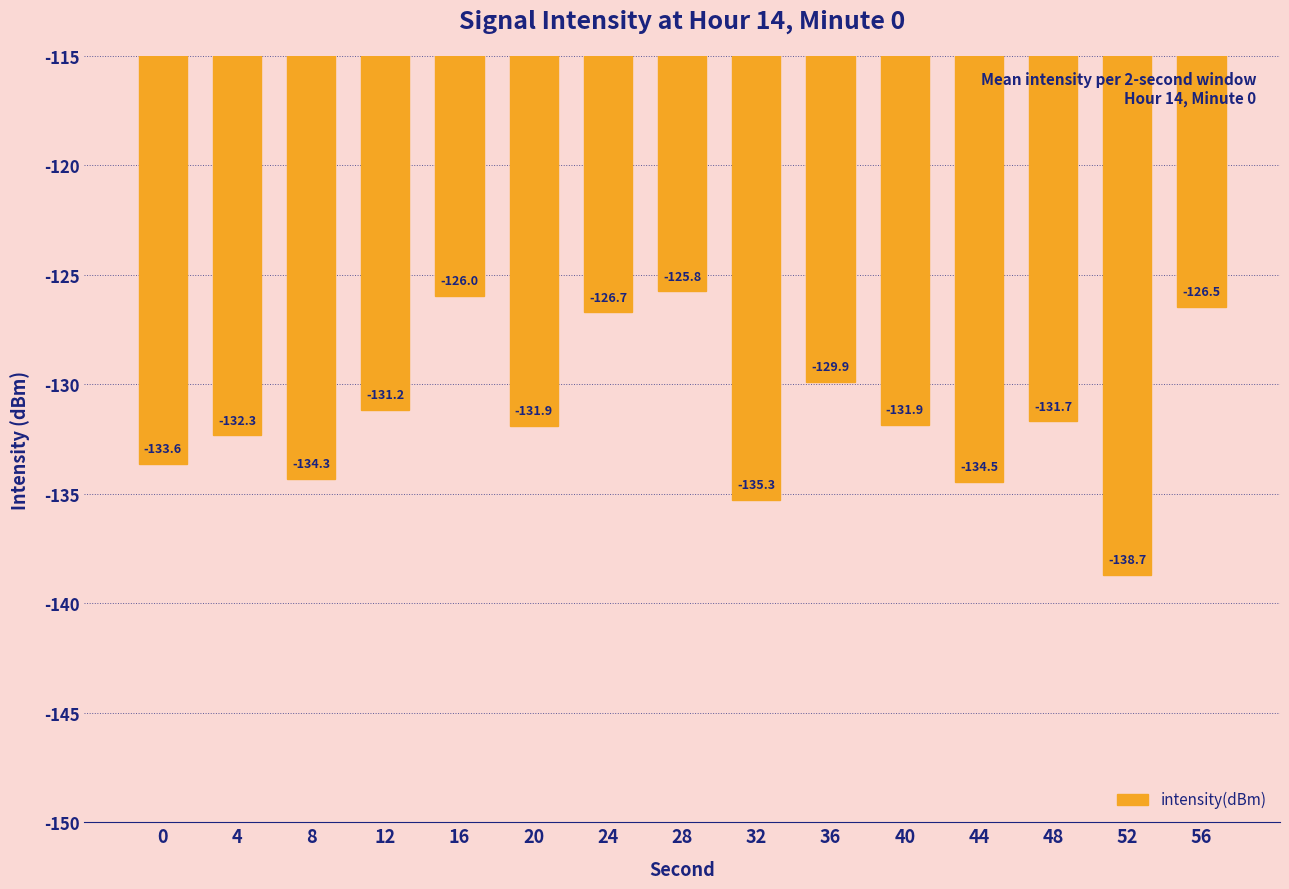

The value at 8 is -134.3. True or false?

True